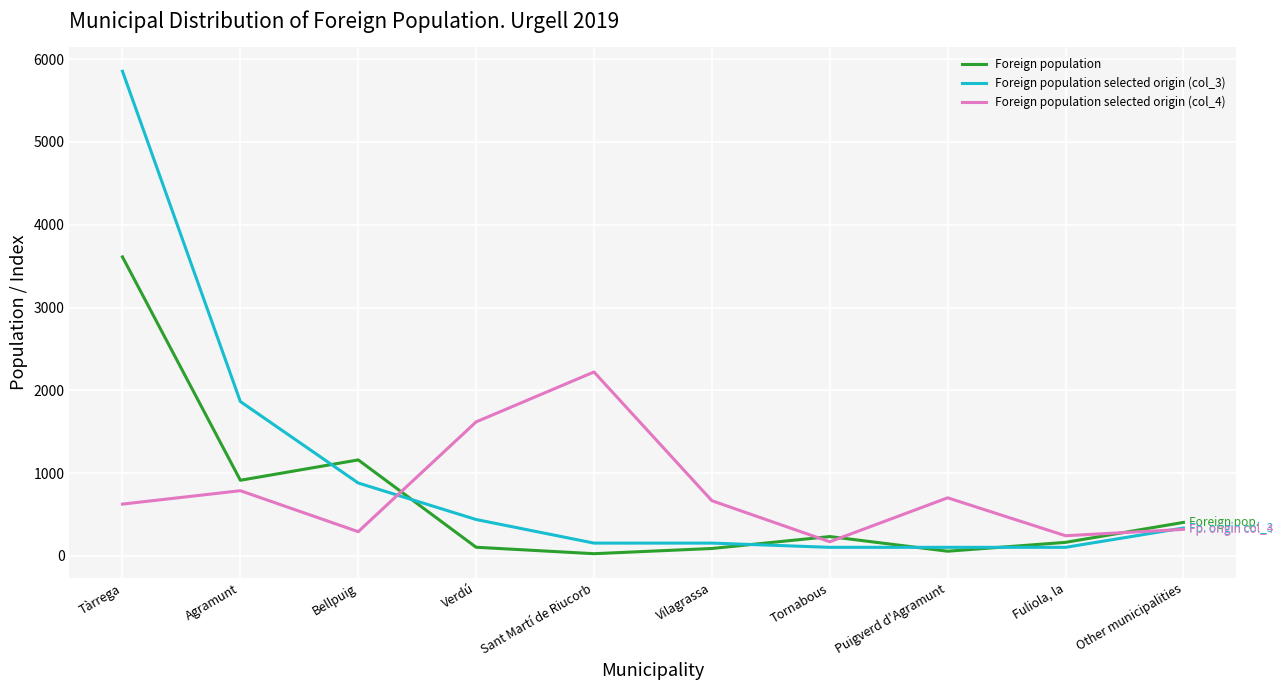

At which category is the sum across all series the highest?

Tàrrega